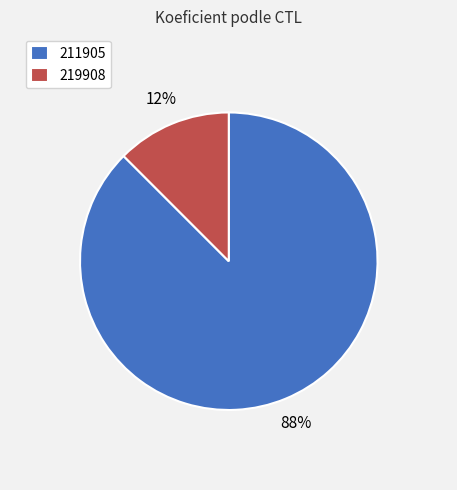

Does 211905 account for over 50% of the chart?

Yes